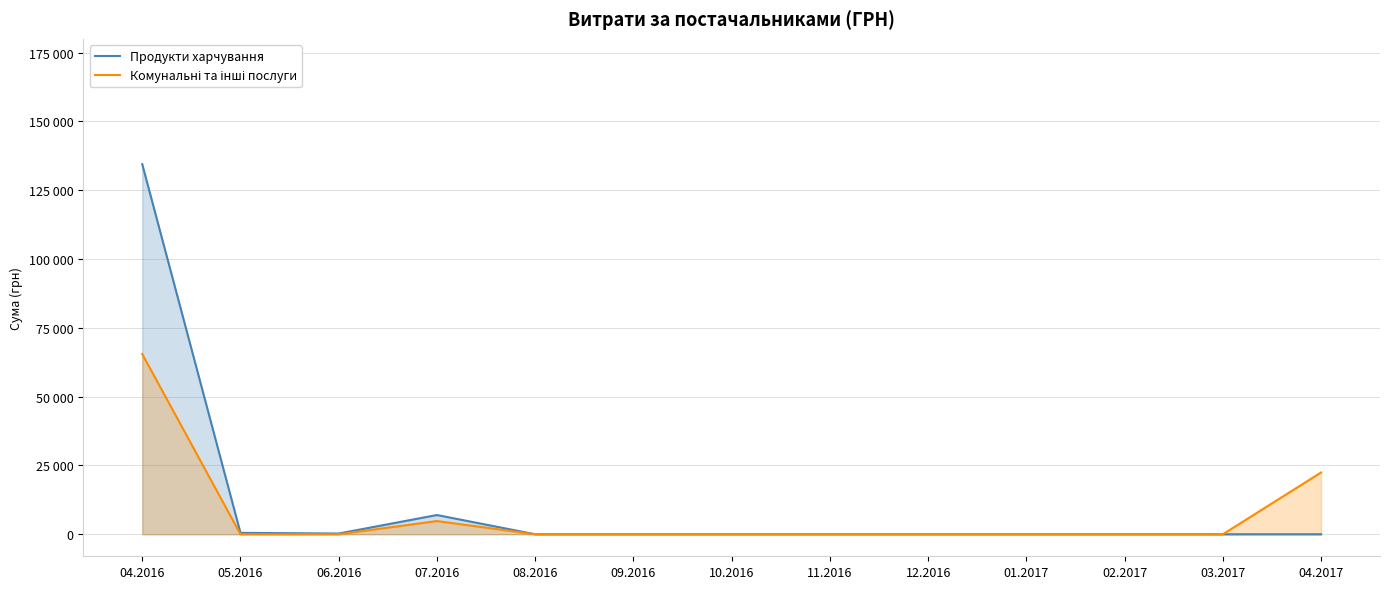

Which has a higher value, 09.2016 or 07.2016?

07.2016